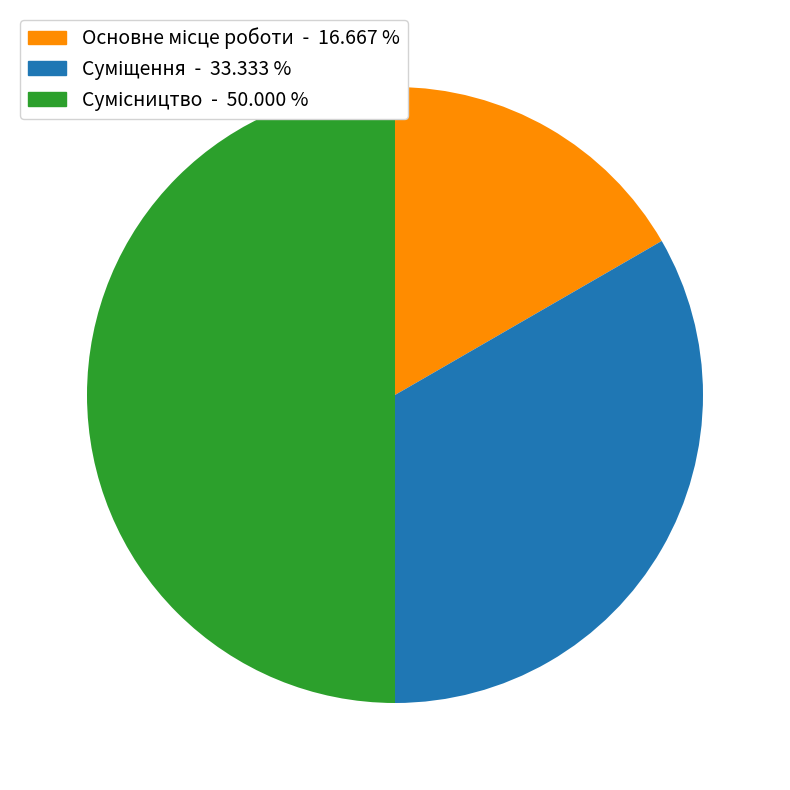

To the nearest percent, what percentage of the pie is Суміщення?

33%